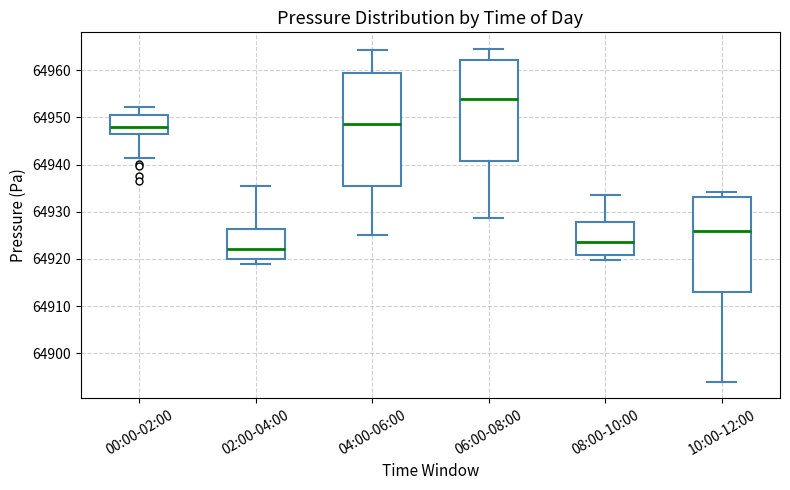

Which box's median line is the highest?

06:00-08:00